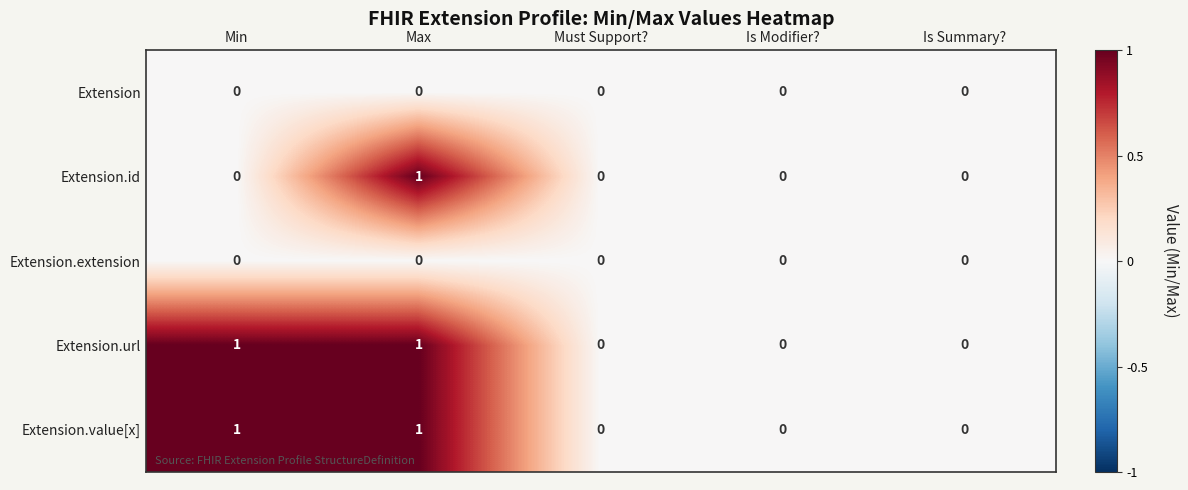

What is the greatest value displayed?

1